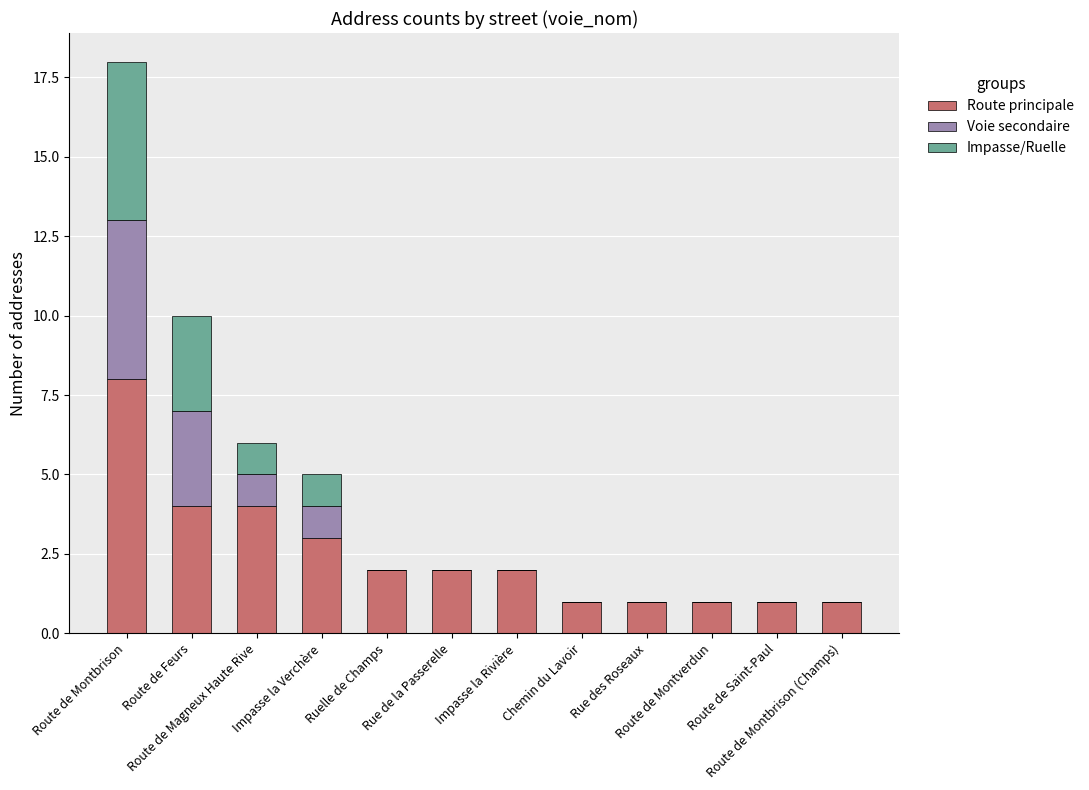

What is the total value across all series at Ruelle de Champs?

2